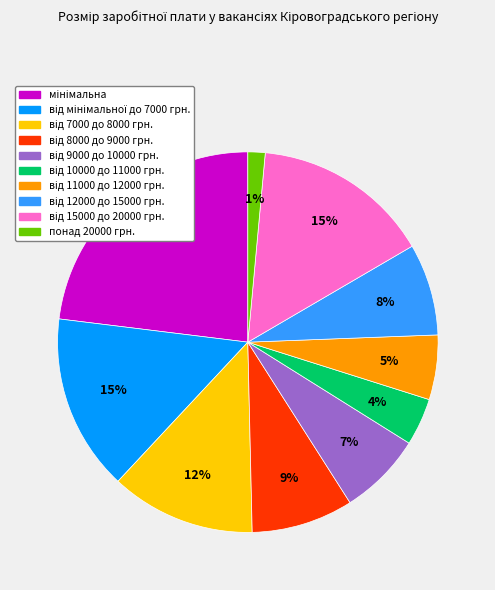

Which slice is the smallest?

понад 20000 грн.